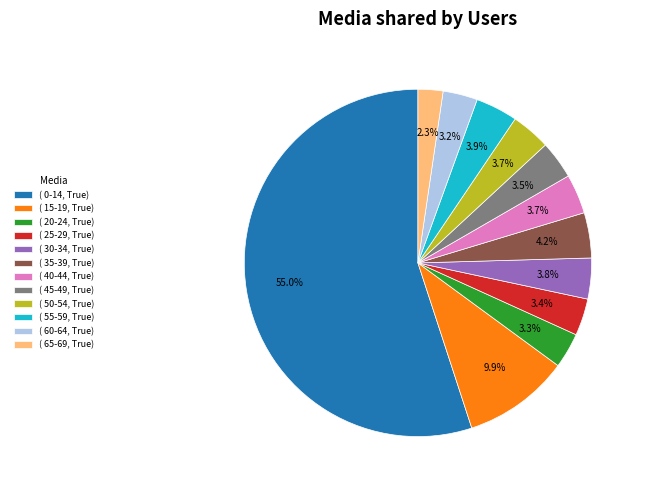

What is the ratio of the value at ( 15-19, True) to the value at ( 50-54, True)?

2.7